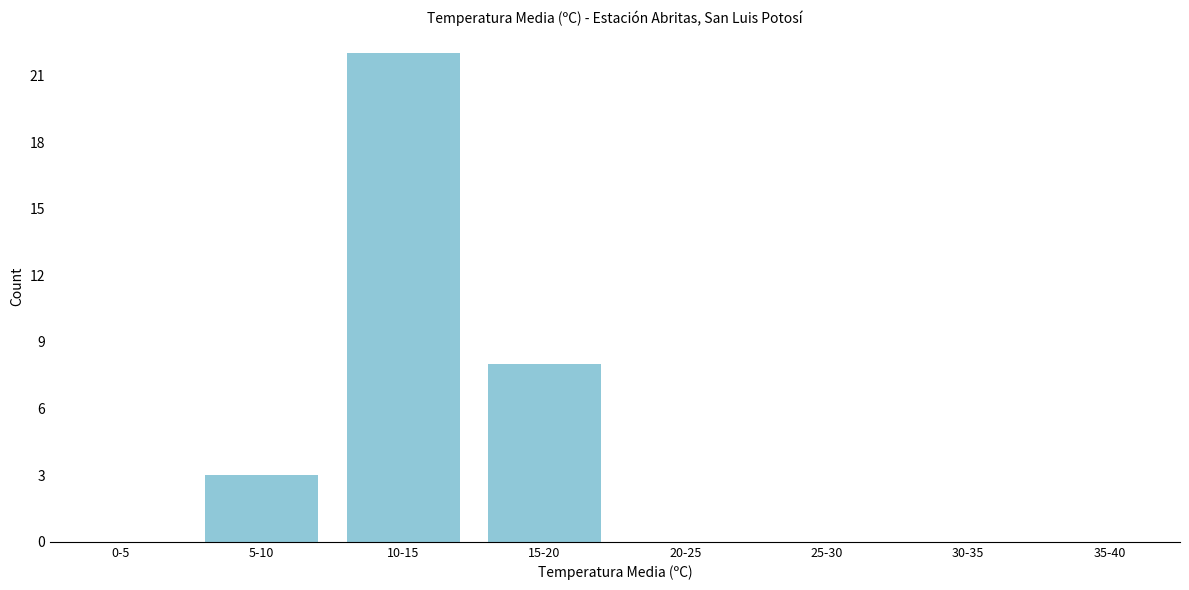

Reading left to right, transcribe all the data shown in this chart.

0-5=0	5-10=3	10-15=22	15-20=8	20-25=0	25-30=0	30-35=0	35-40=0